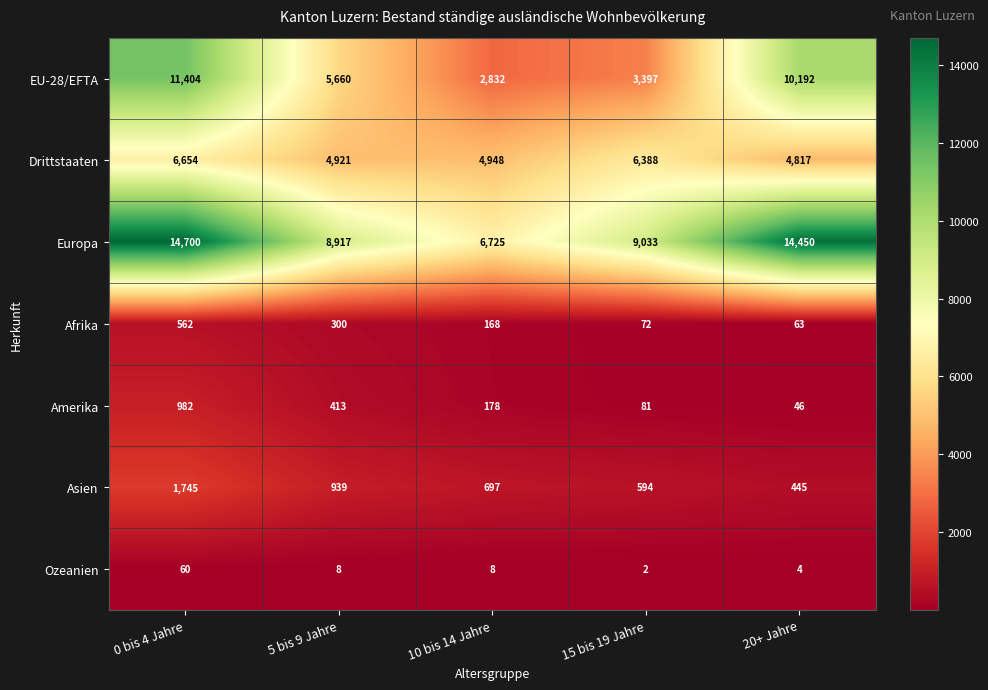

Is it true that Drittstaaten equals 6654 at 0 bis 4 Jahre?

True